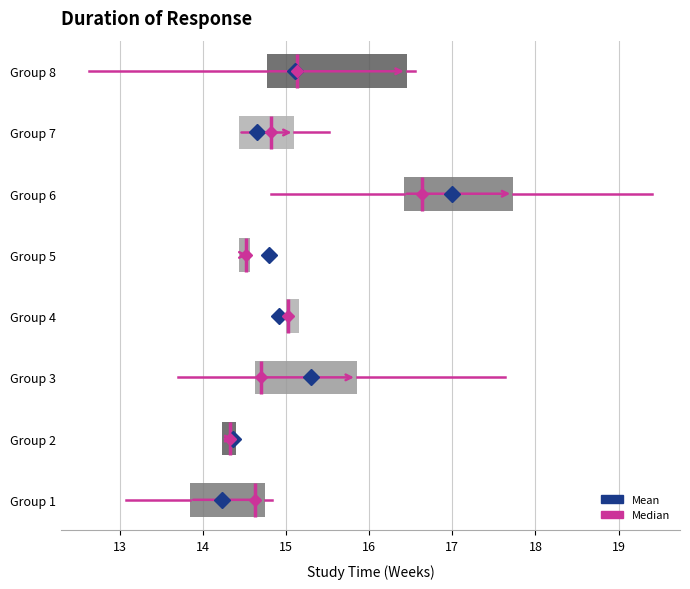

Where is the left edge of the box for Group 5 on the x-axis? The values are not printed on the chart, so give them approximately, as read against the axis.

14.4